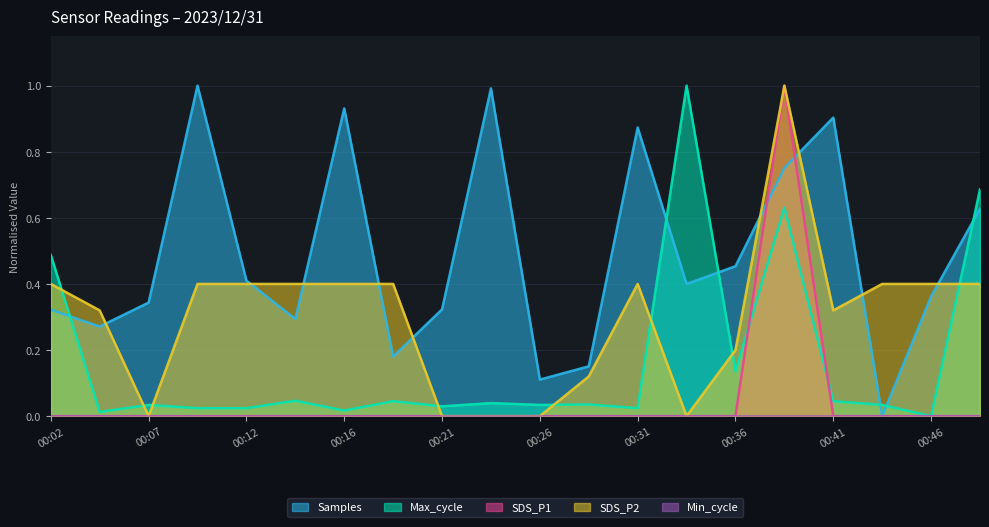

At which category is the sum across all series the highest?

00:39